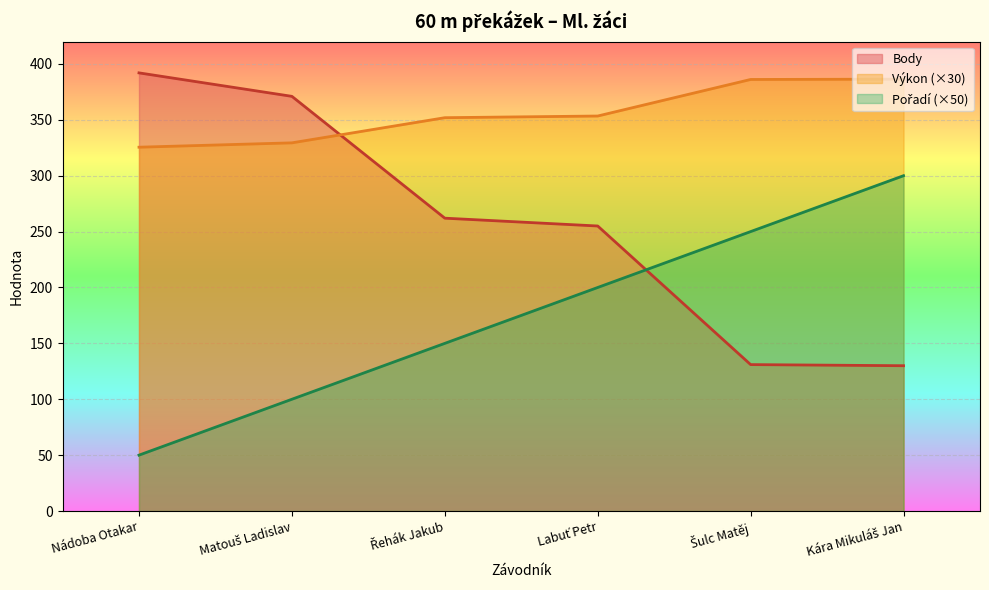

How many Pořadí values are between 100 and 250?

4